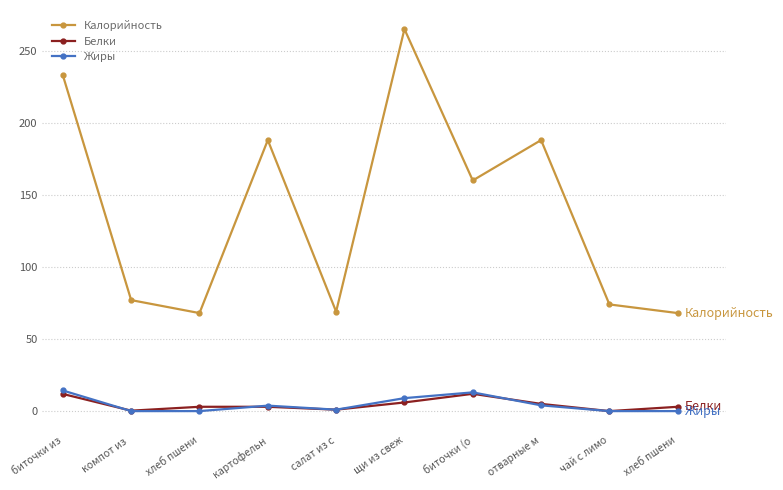

What is the label of the 4th point from the right?

биточки (о